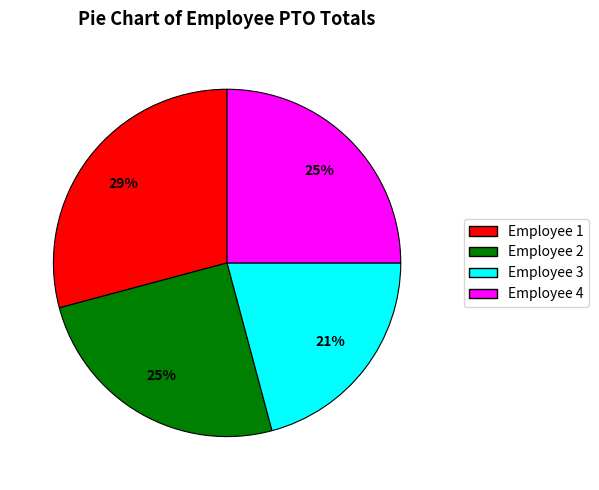

Which has a higher value, Employee 3 or Employee 4?

Employee 4